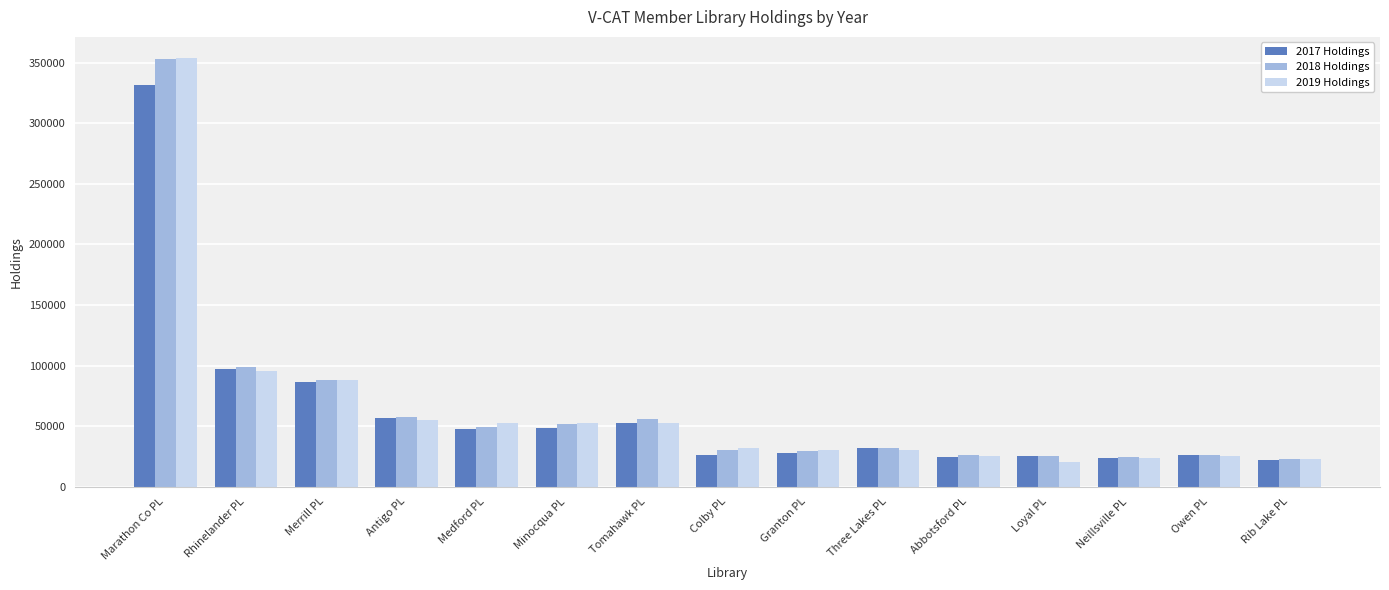

Which series has the largest range (max minus min)?

2019 Holdings